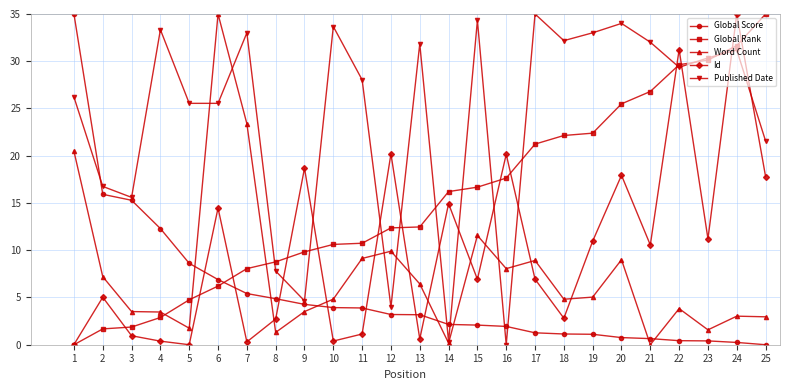

Which series ends up on top after the final intersection of Global Rank and Word Count?

Global Rank